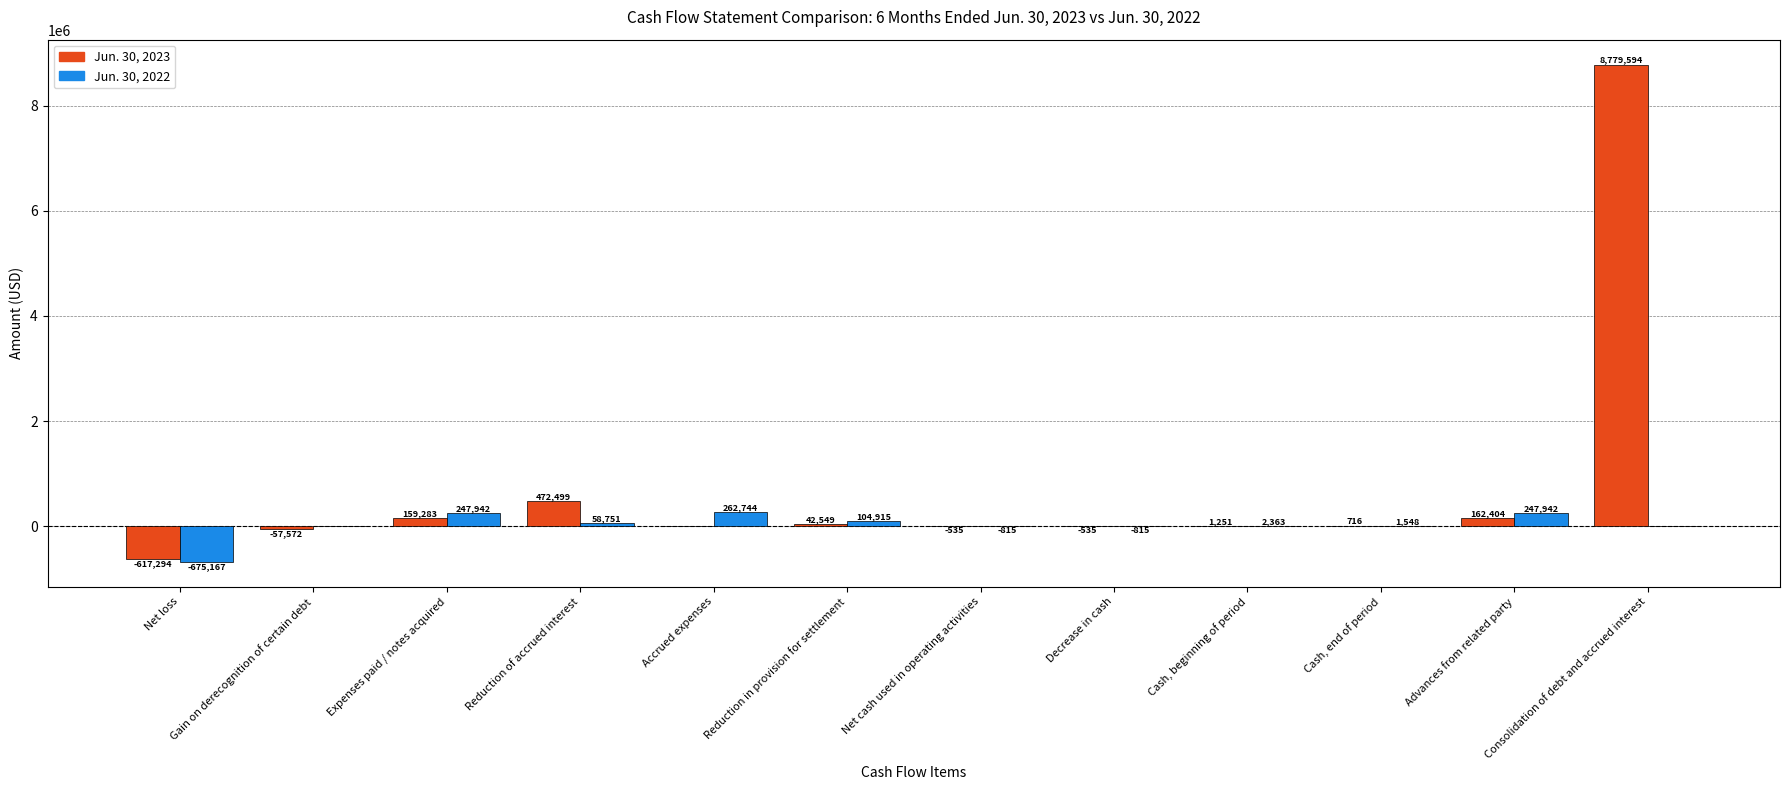

What is the total value across all series at Decrease in cash?

-1350